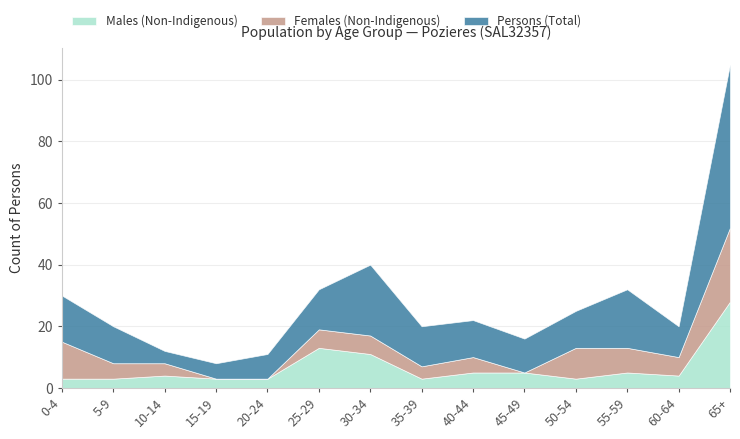

How many values in the Males (Non-Indigenous) series exceed 4?

6